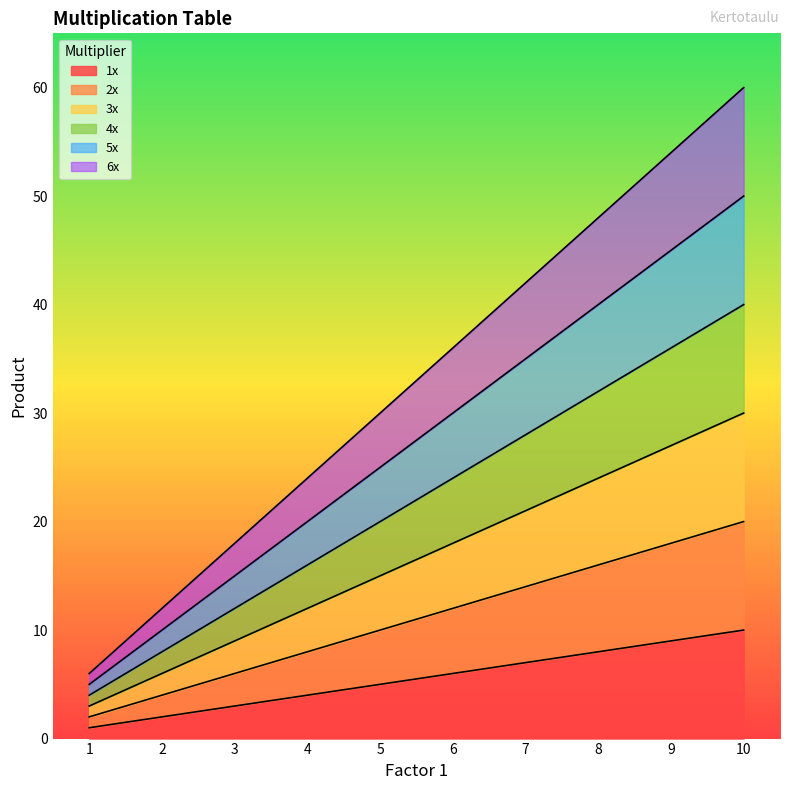

What is the maximum value for 4x?

40